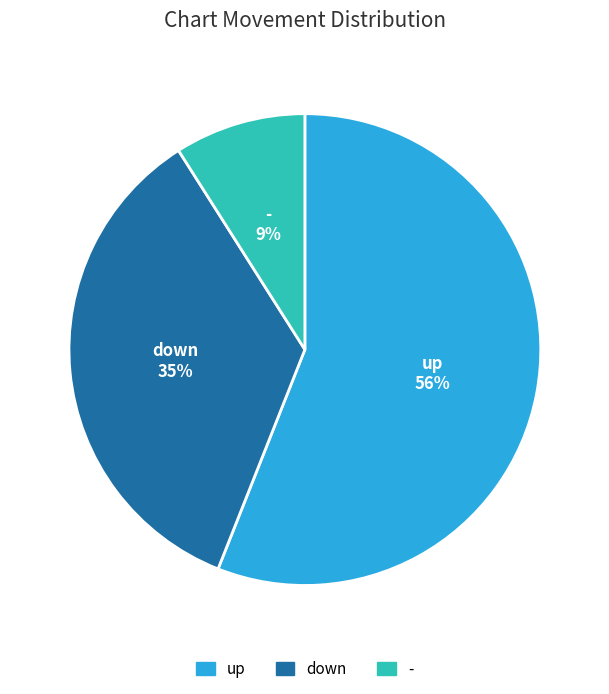

How many slices are in this pie chart?

3